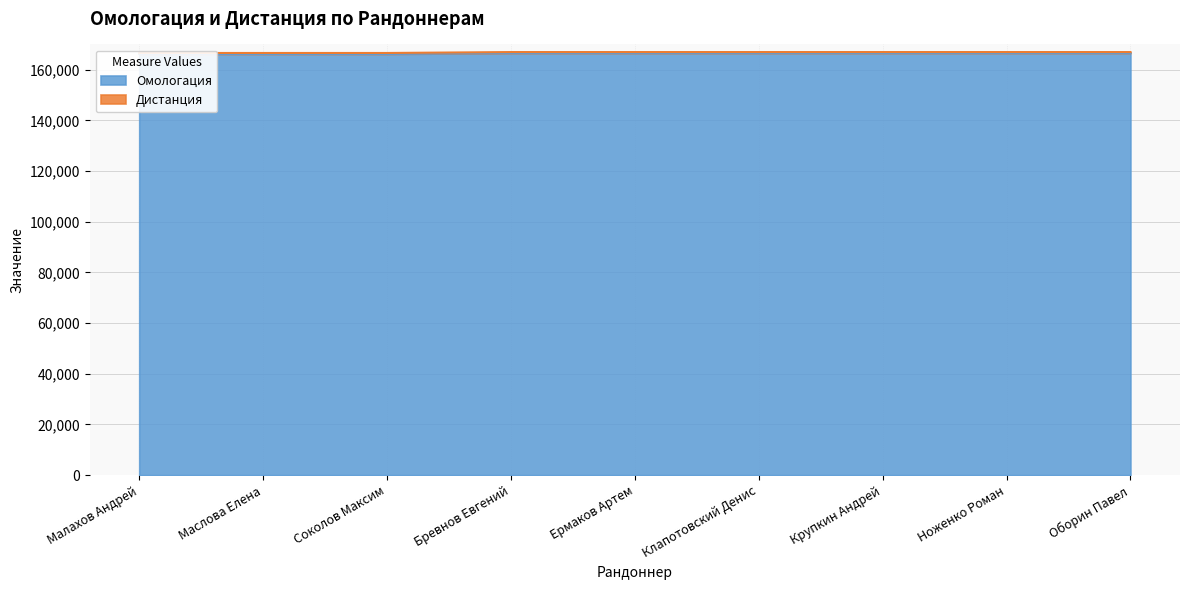

What is the ratio of the value at Крупкин Андрей to the value at Бревнов Евгений?

1.0